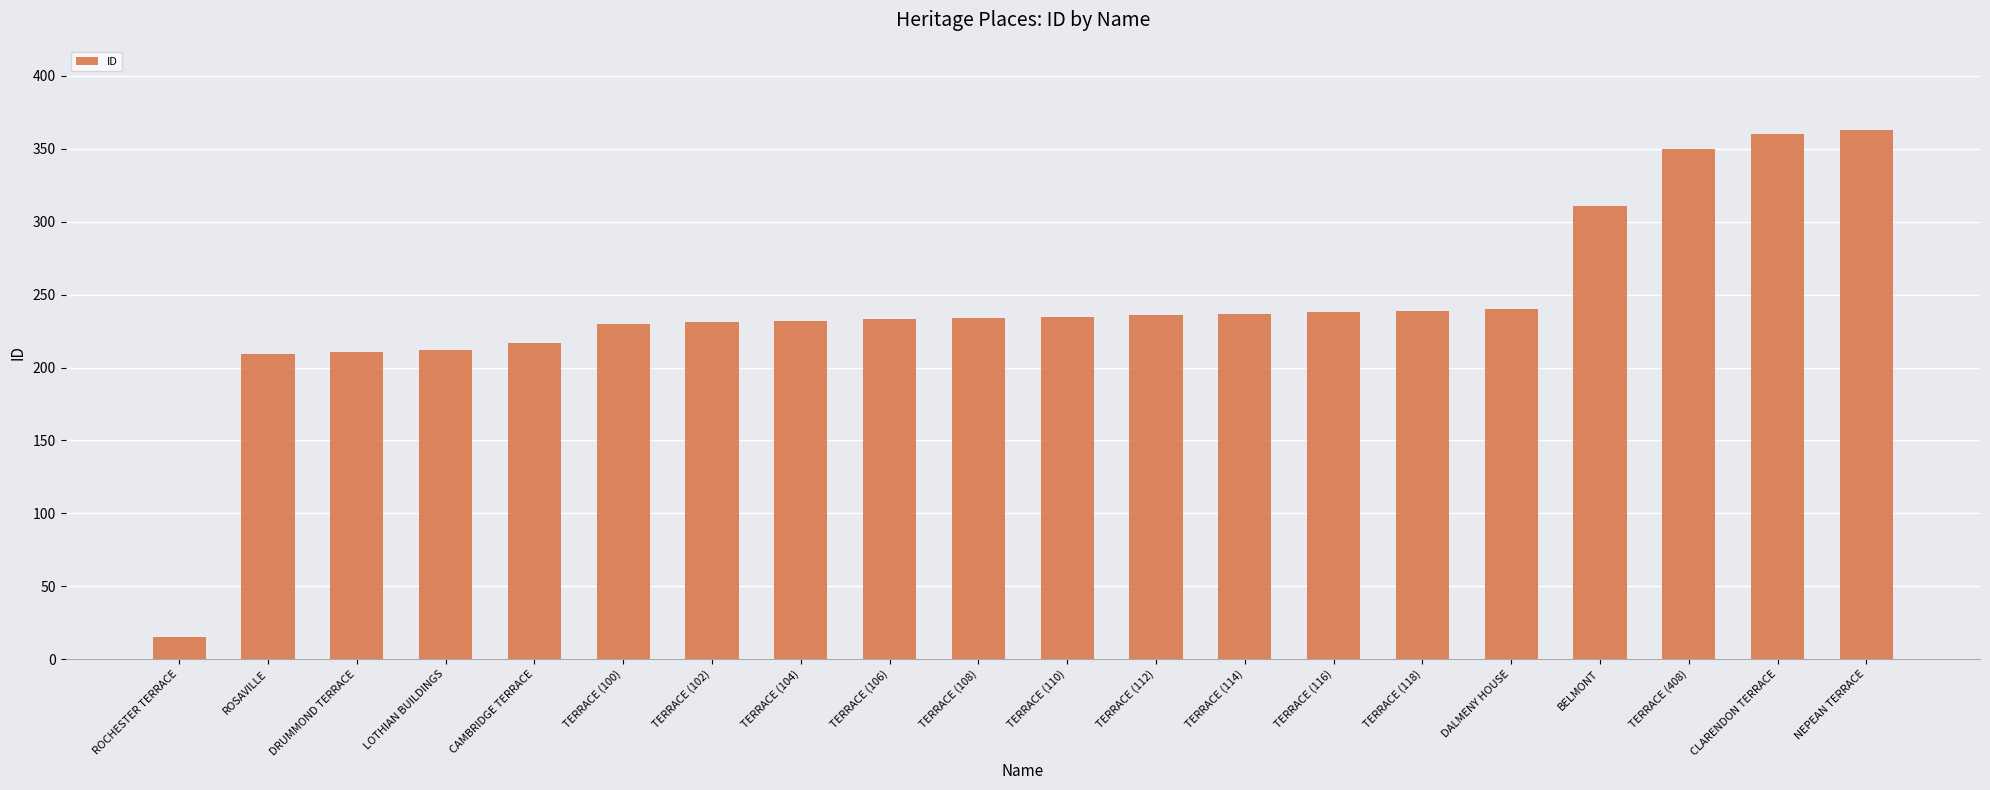

What is the ratio of the value at NEPEAN TERRACE to the value at DALMENY HOUSE?

1.5